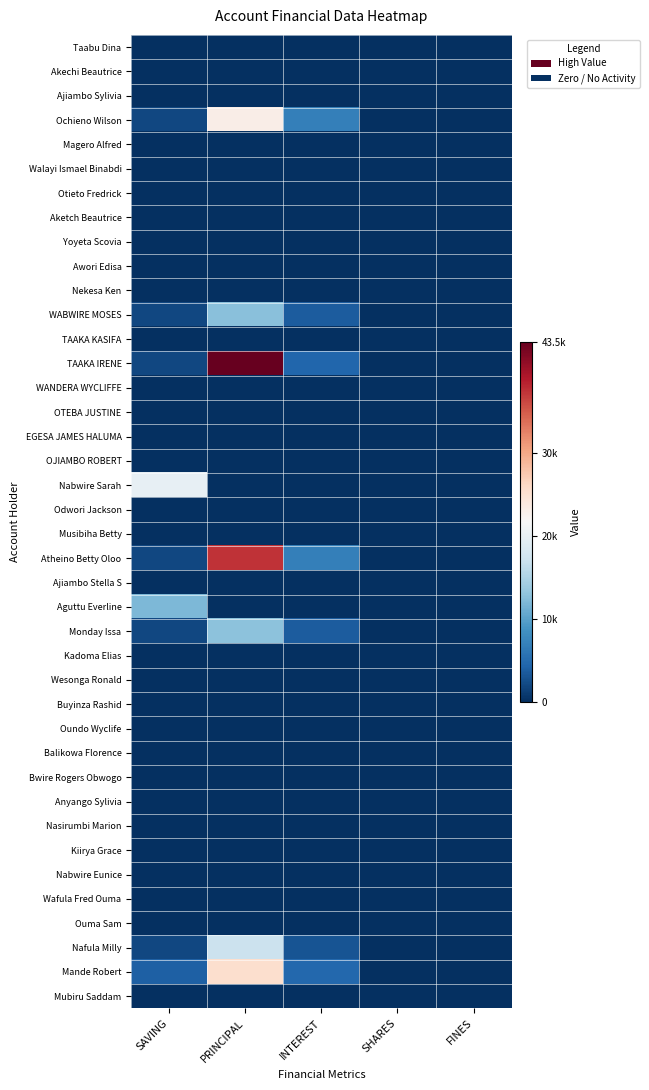

Between SAVING and PRINCIPAL, which series saw the biggest shift?

TAAKA IRENE